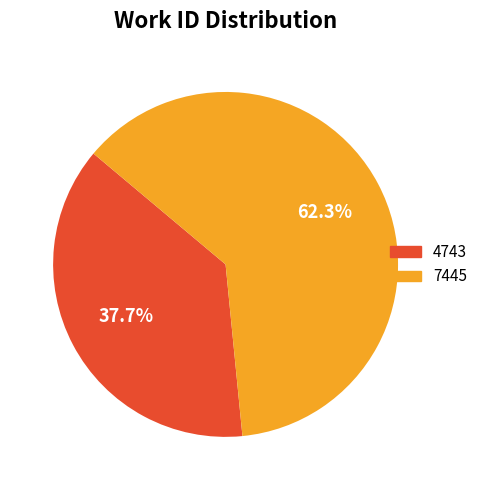

What is the smallest slice in the pie chart?

4743